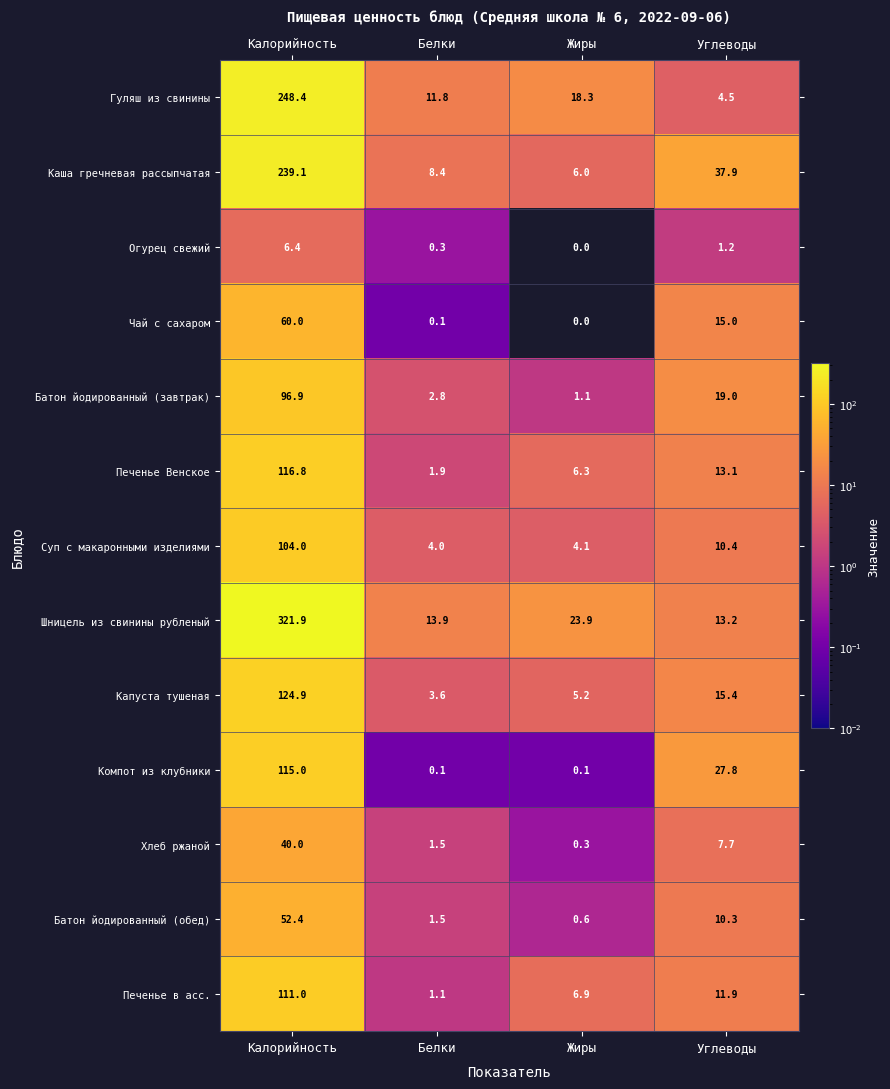

What is the sum of all Компот из клубники values?

143.0